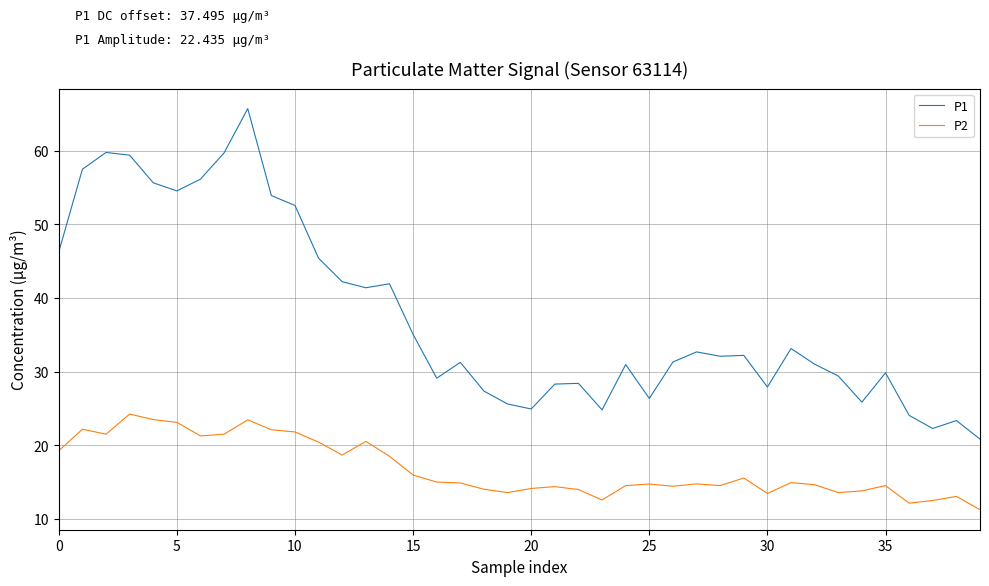

Rank the series by their average value, from highest to lowest.

P1, P2